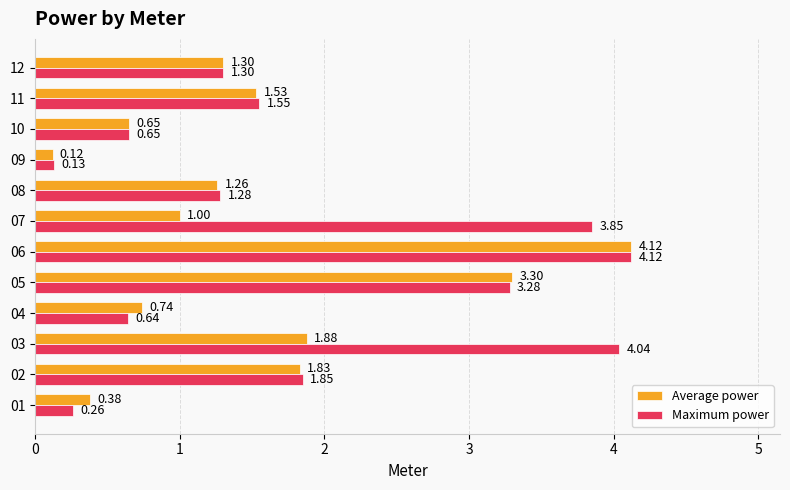

What is the difference between the Average power values at 08 and 06?

2.9